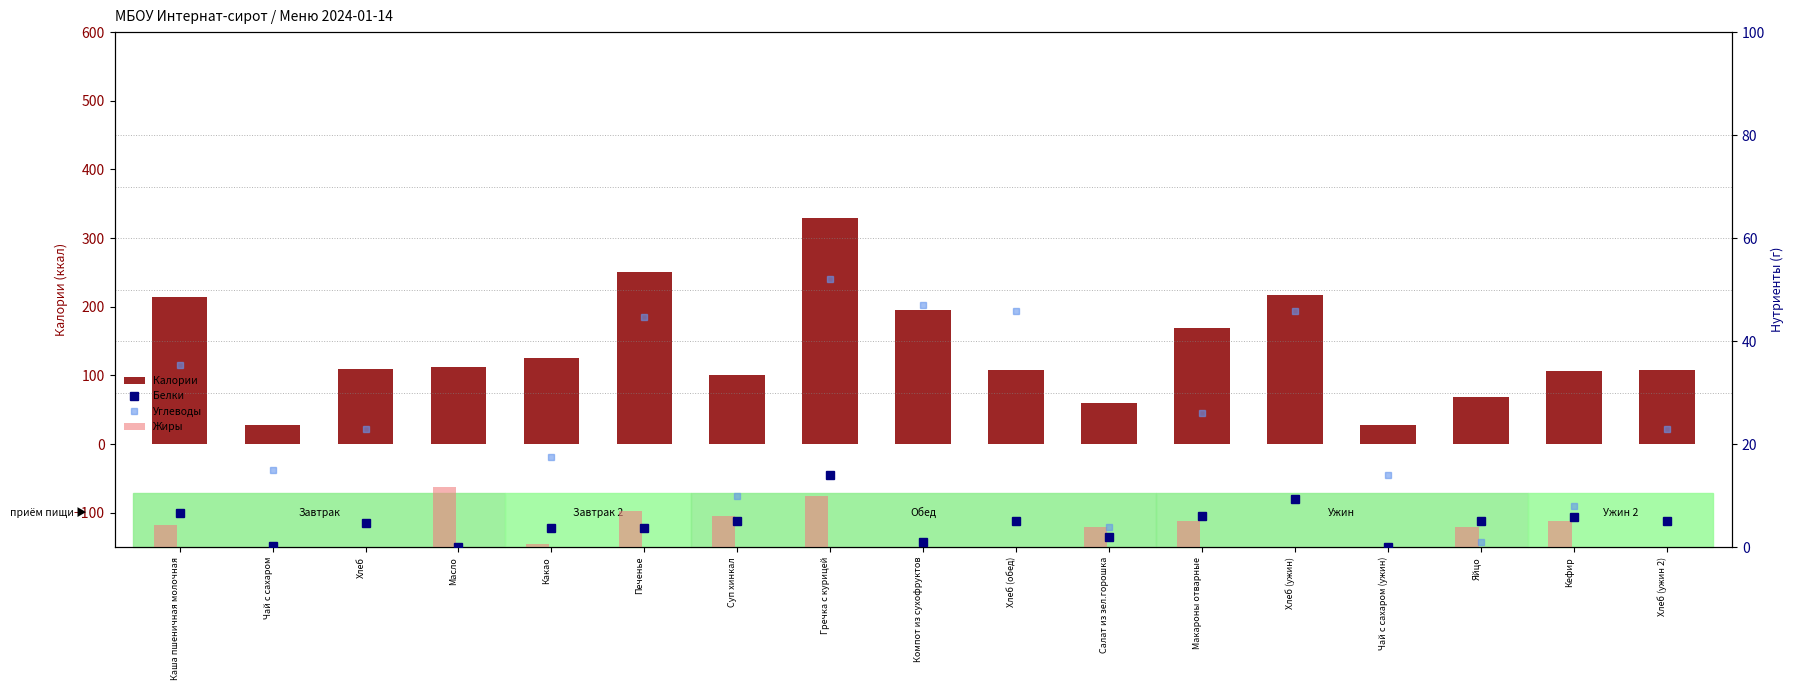

True or false: Углеводы has a value of 12.3 at Каша пшеничная молочная.

False